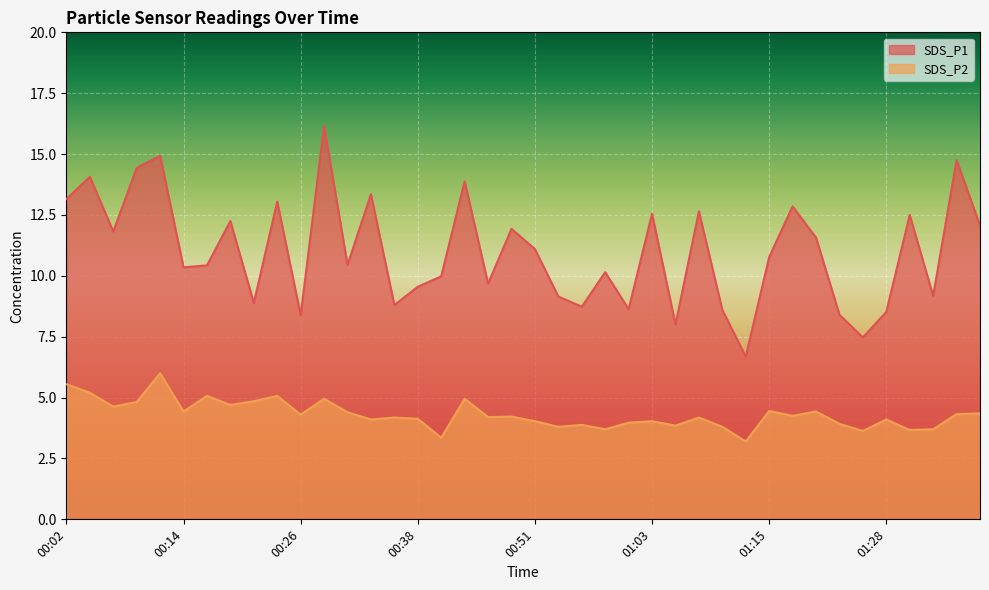

Which series has the largest total across all categories?

SDS_P1